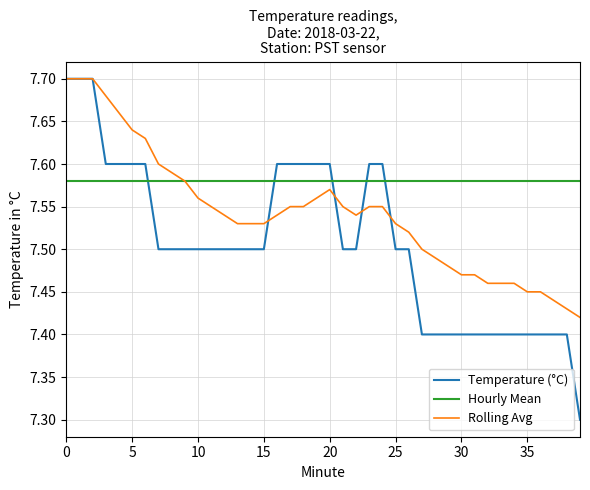

True or false: Temperature (°C) and Hourly Mean intersect in this chart.

True